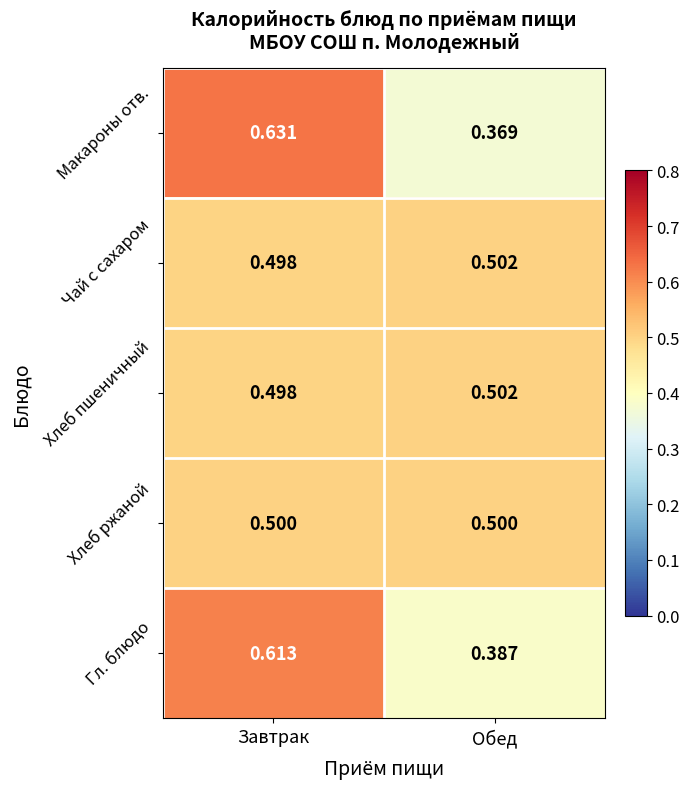

Rank the categories by Макароны отв. value from highest to lowest.

Завтрак, Обед